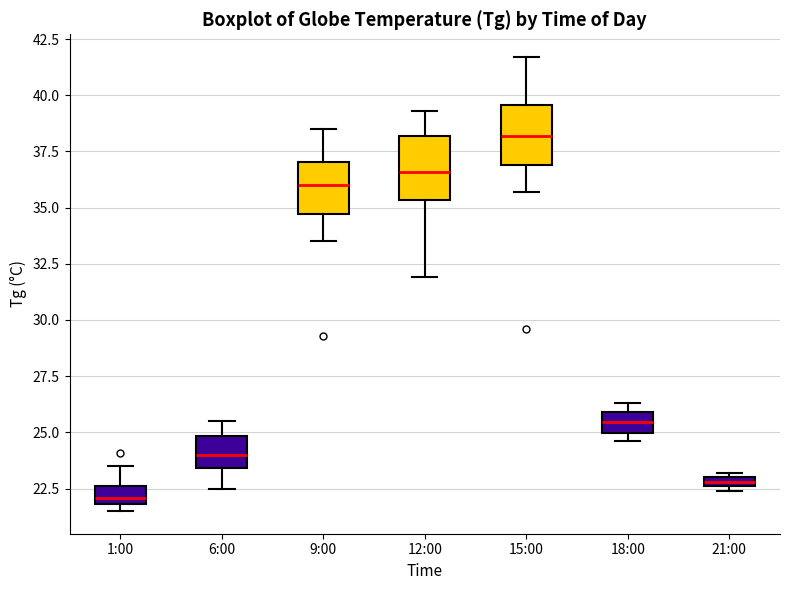

Which box's median line is the highest?

15:00